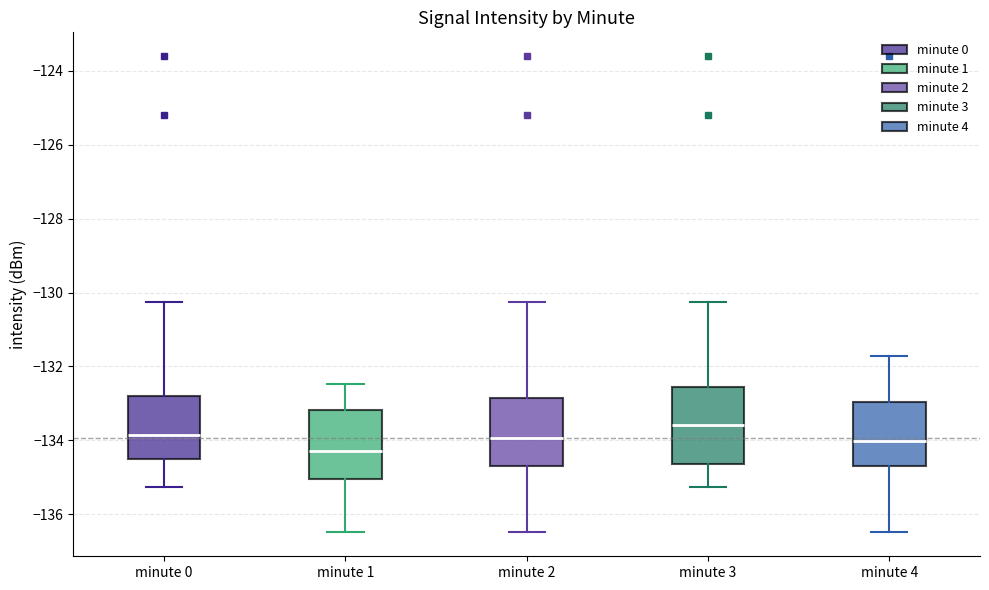

Reading left to right, transcribe this box plot: for each box, give where its median line is, the range the box spans, and where its two whiskers end, as read against the y-axis. The values are not printed on the chart, so give them approximately, as read against the axis.

minute 0: median -133.8, box -134.6 to -132.8, whiskers -135.2 to -130.2
minute 1: median -134.2, box -135.0 to -133.2, whiskers -136.4 to -132.4
minute 2: median -134.0, box -134.6 to -132.8, whiskers -136.4 to -130.2
minute 3: median -133.6, box -134.6 to -132.6, whiskers -135.2 to -130.2
minute 4: median -134.0, box -134.6 to -133.0, whiskers -136.4 to -131.8